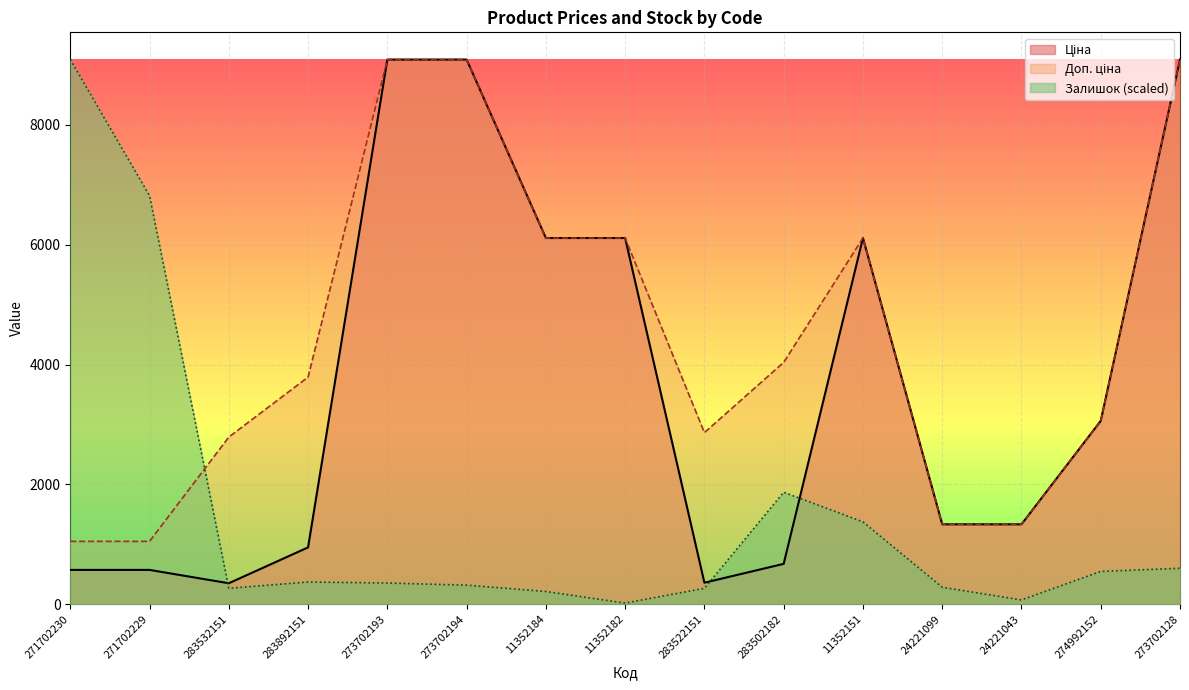

Reading left to right, list all the values displayed in this chart.

Ціна: 571.6	571.6	348.6	947.6	9092.0	9092.0	6112.5	6112.5	358.0	672.7	6112.5	1332.7	1332.7	3059.7	9092.0
Доп. ціна: 1048.0	1048.0	2789.2	3790.3	9092.0	9092.0	6112.5	6112.5	2863.8	4036.0	6112.5	1333.0	1333.0	3060.0	9092.0
Залишок: 9092.0	6819.0	264.3	370.0	352.4	317.2	211.4	17.6	264.3	1867.7	1374.4	281.9	70.5	546.2	599.1